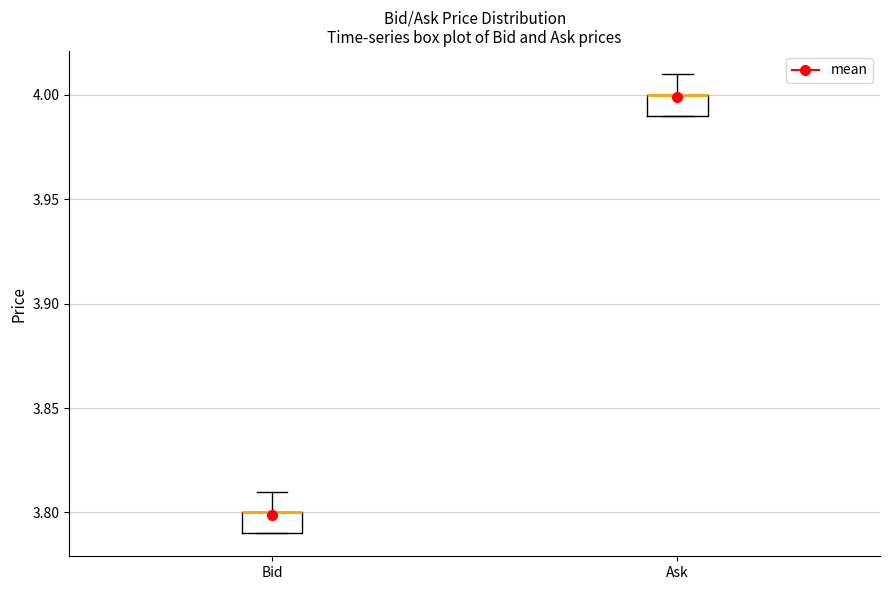

Reading left to right, transcribe this box plot: for each box, give where its median line is, the range the box spans, and where its two whiskers end, as read against the y-axis. The values are not printed on the chart, so give them approximately, as read against the axis.

Bid: median 3.80 (drawn on the box's upper edge), box 3.79 to 3.80, whiskers 3.79 to 3.81
Ask: median 4.00 (drawn on the box's upper edge), box 3.99 to 4.00, whiskers 3.99 to 4.01